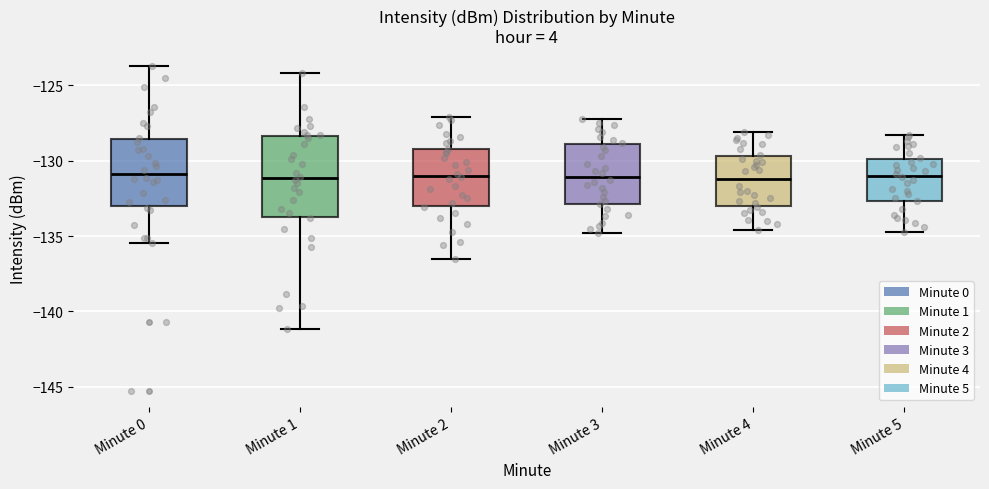

Which box is the tallest, from its lower edge to its upper edge?

Minute 1